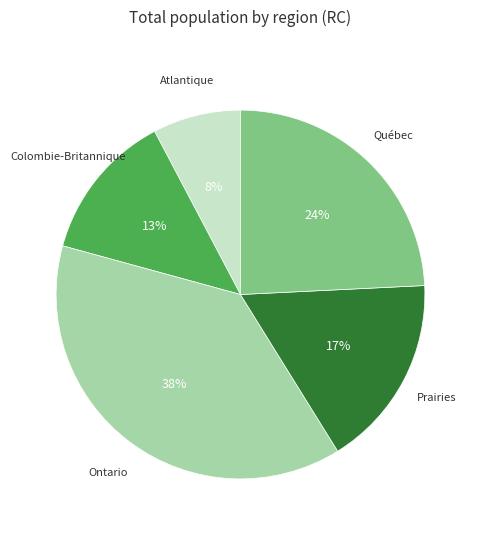

How many segments does this pie chart have?

5